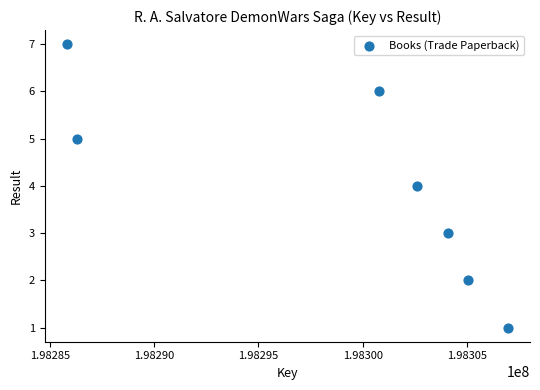

What is the range of Y values (max minus min)?

6